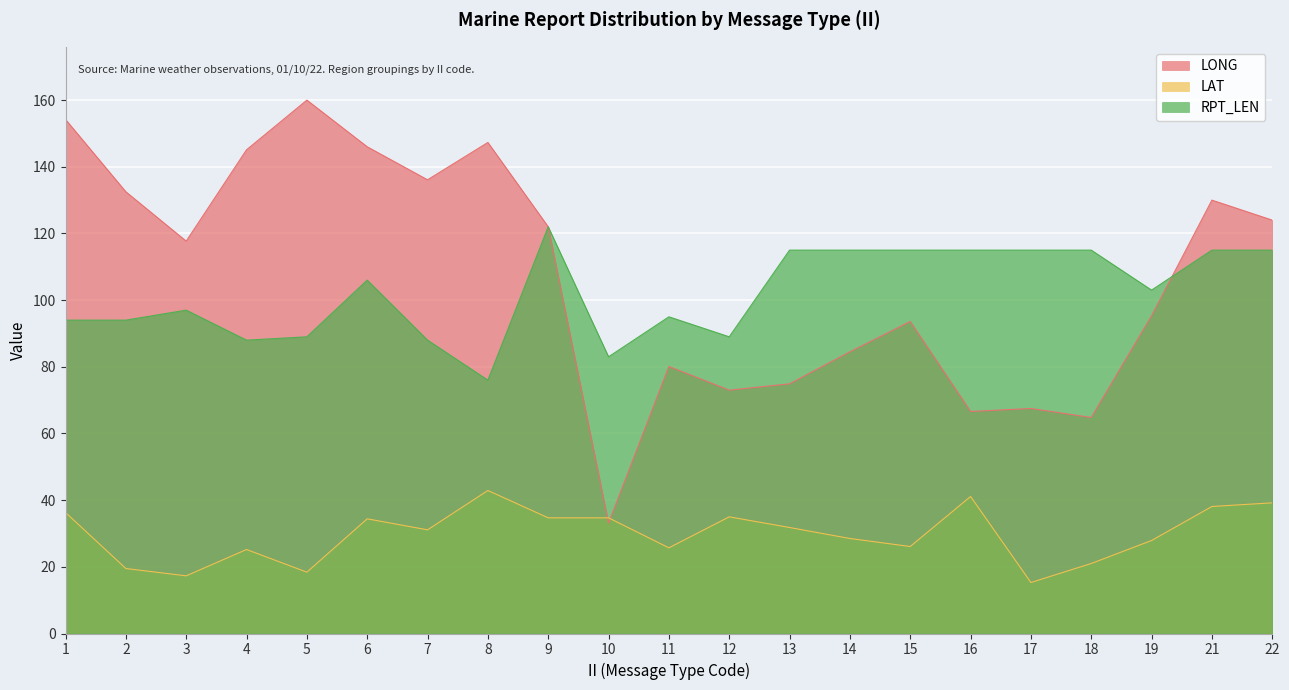

True or false: LAT and RPT_LEN cross at least once.

False